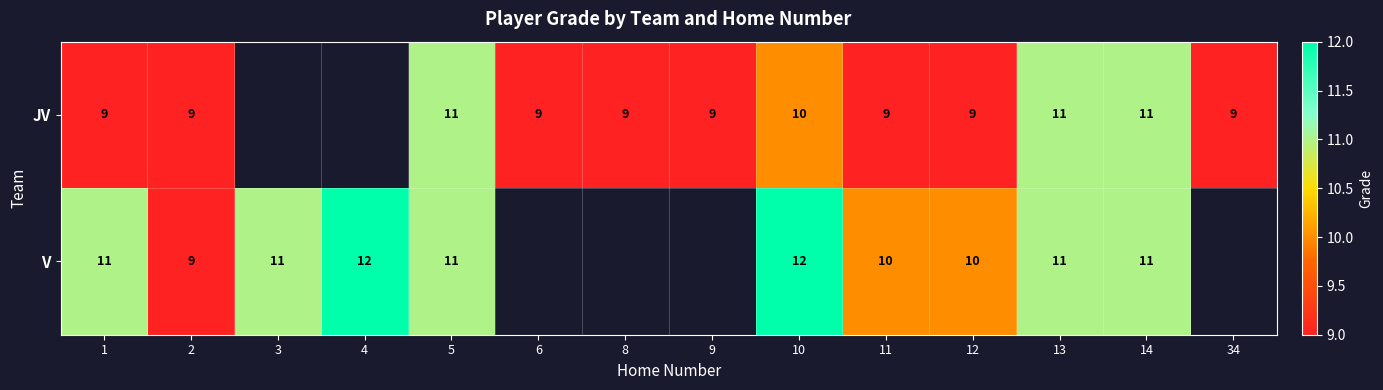

At which category is the sum across all series the highest?

5